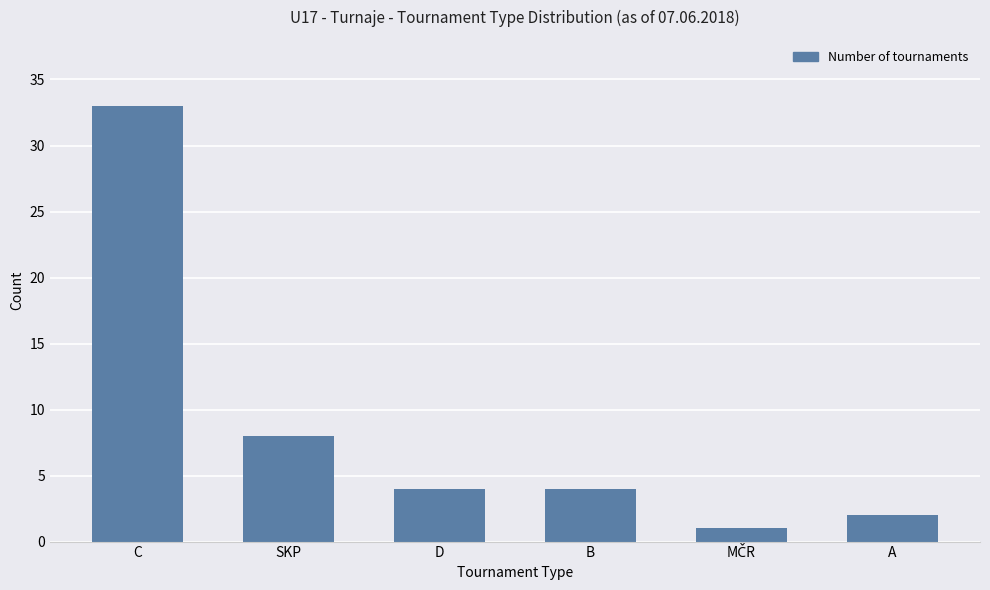

Where is the data nearest to the value 17?

SKP